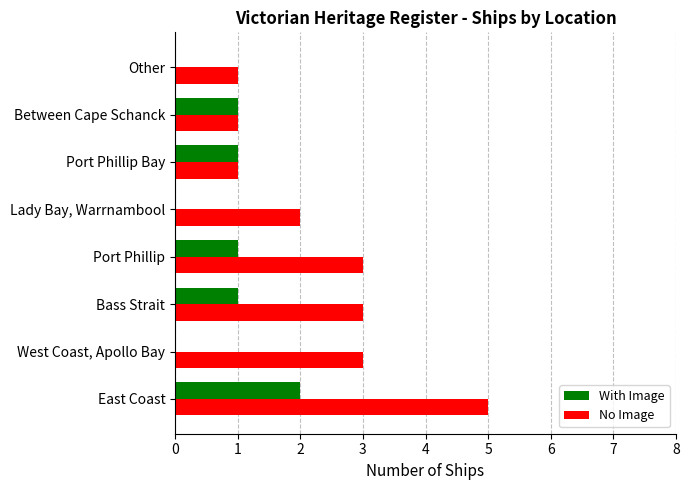

At which label does With Image reach its peak?

East Coast